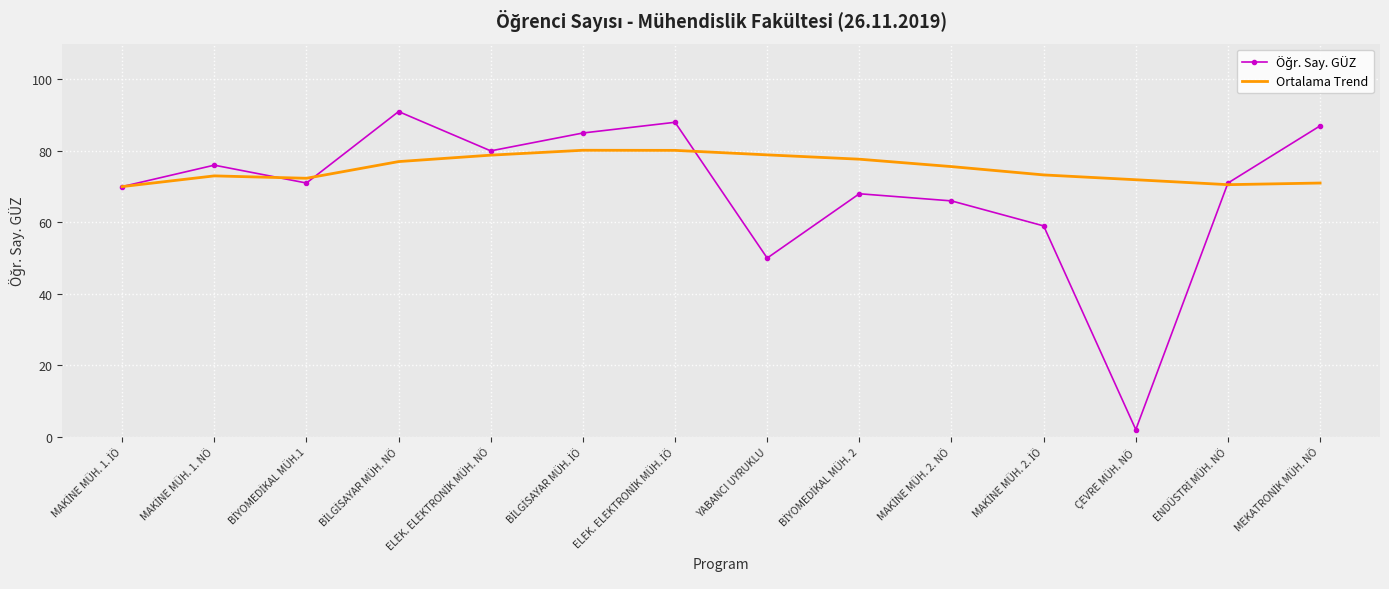

What is the greatest value displayed?

91.0